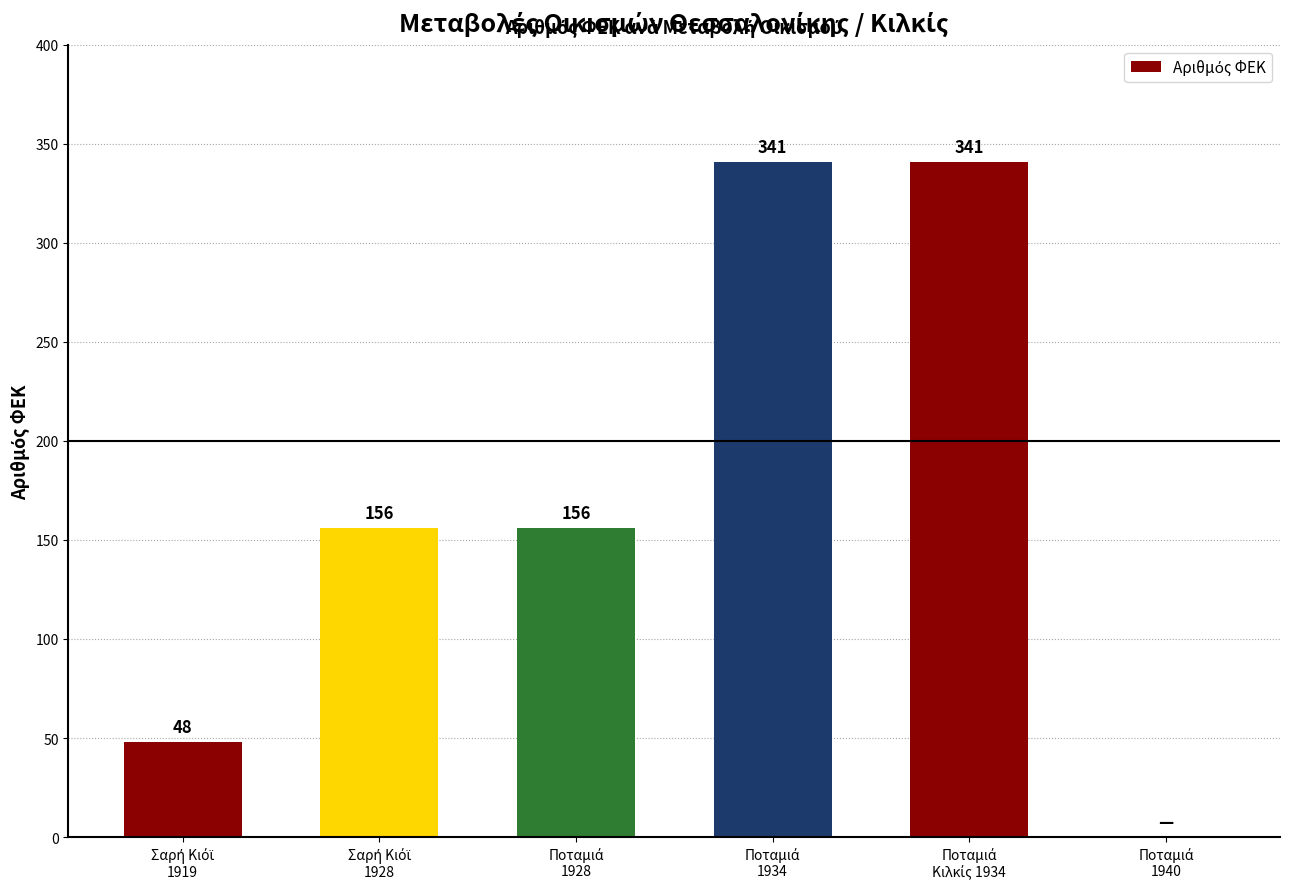

What is the sum of all values?

1042